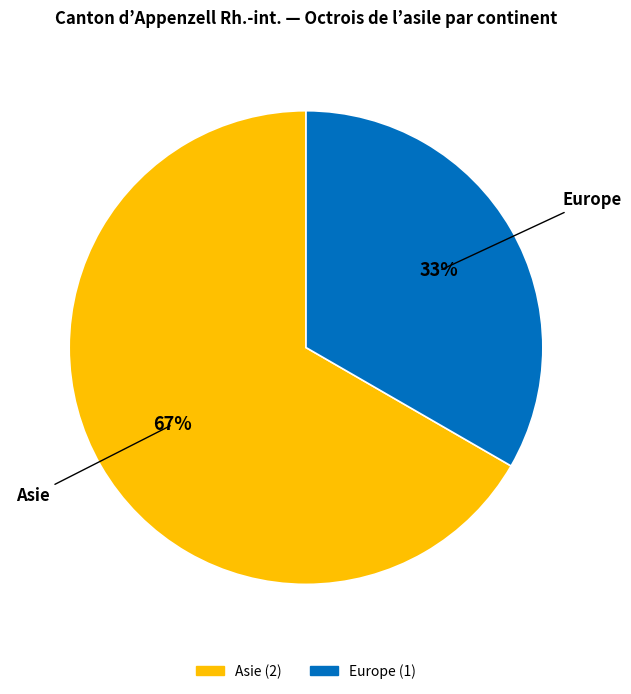

Is there a majority slice in this chart?

Yes